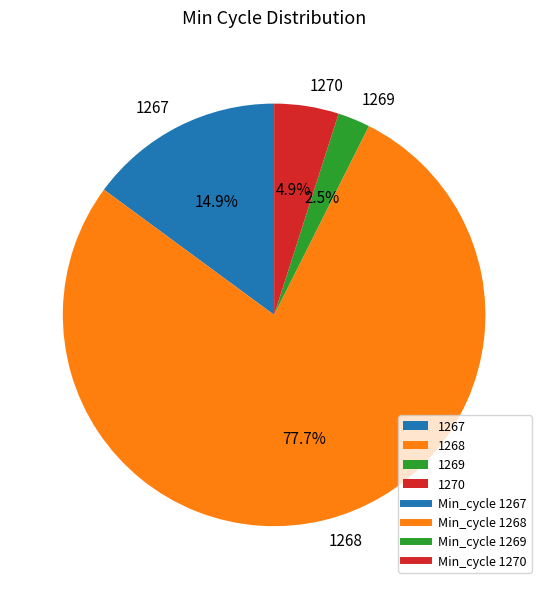

Which category has the biggest portion of the pie?

1268